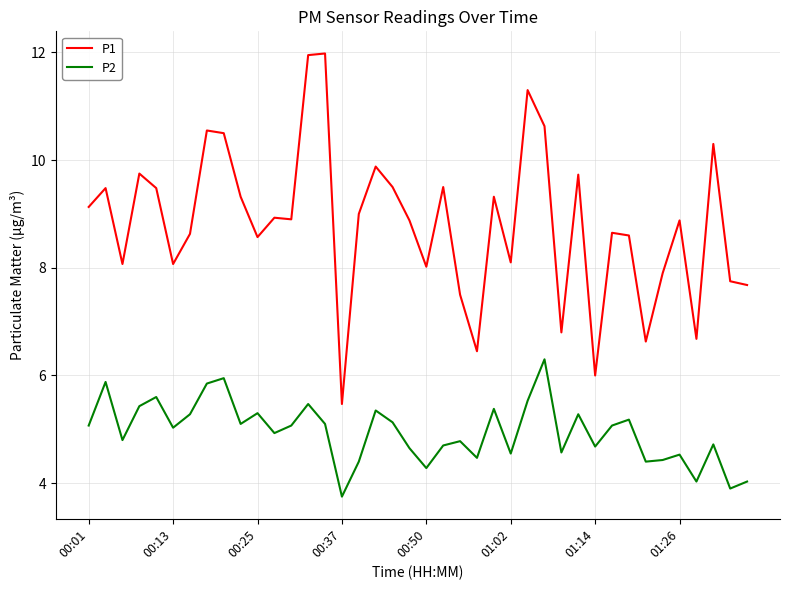

How many series are shown in this chart?

2